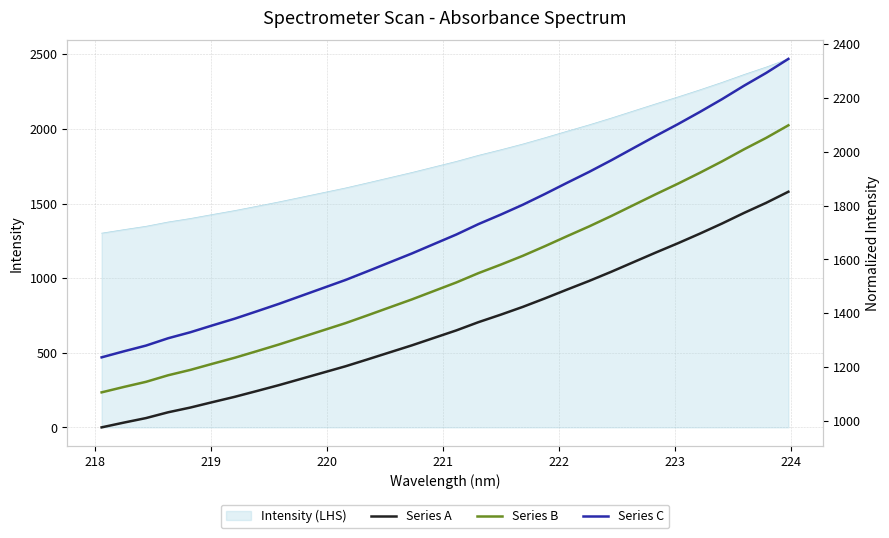

Does the chart display data point markers on the line(s)?

No